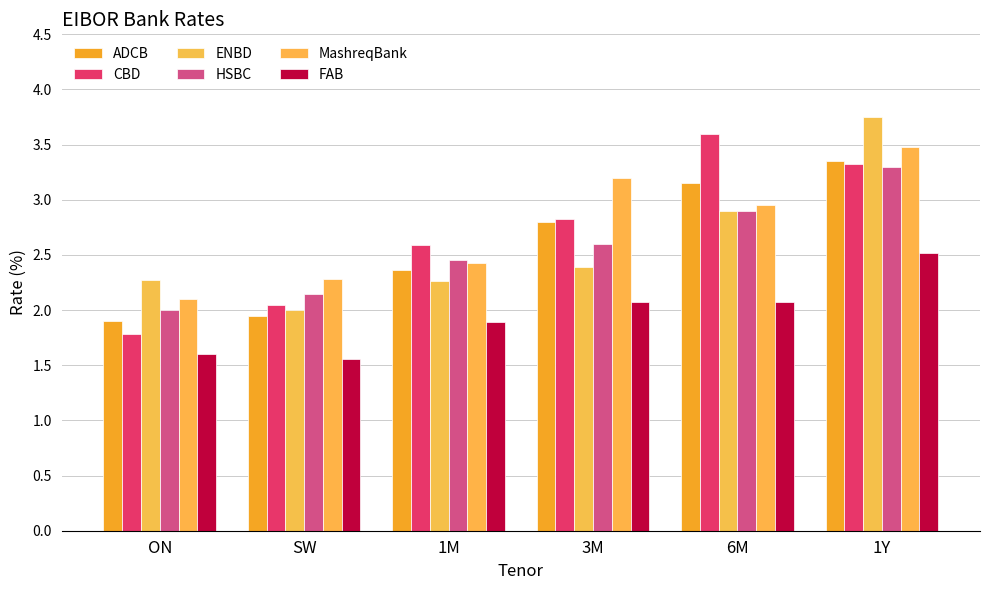

At which category is the sum across all series the highest?

1Y